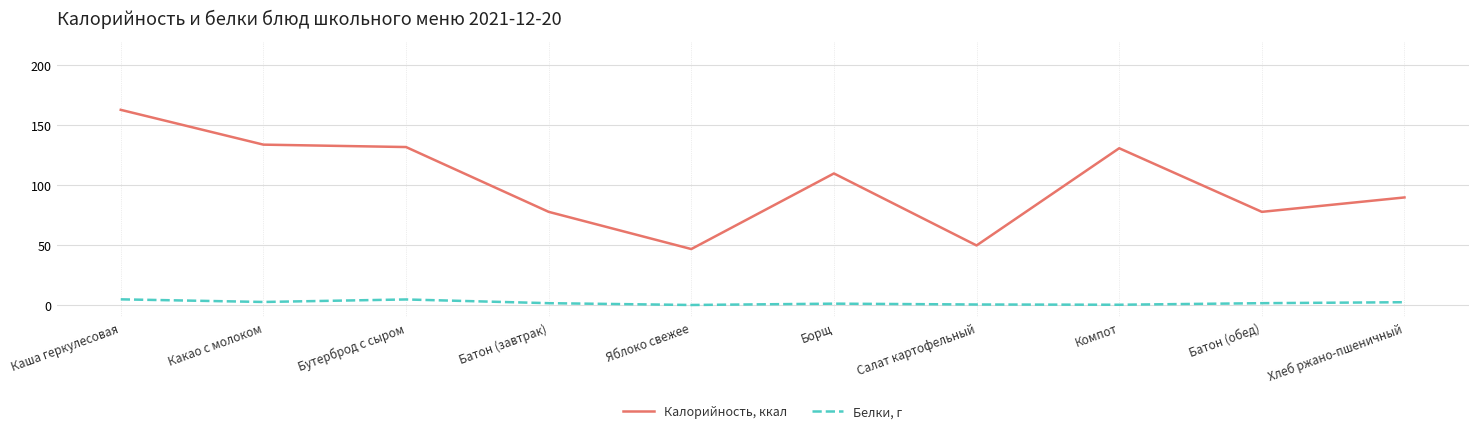

At how many categories does at least one series exceed 159?

1